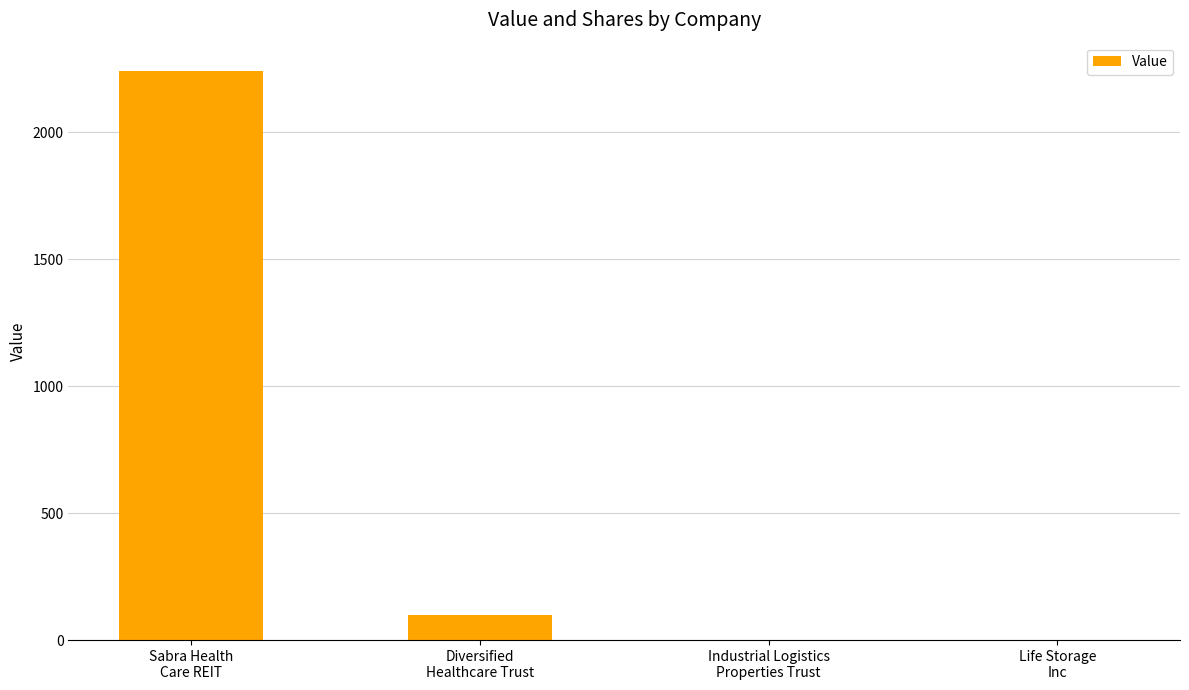

Are the bars horizontal?

No